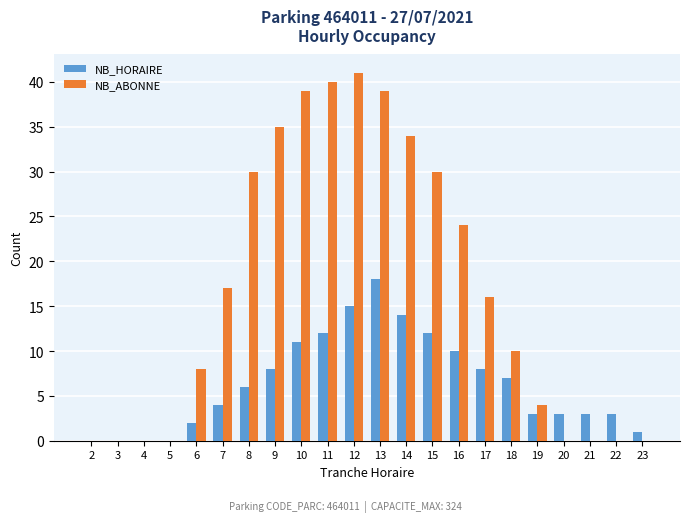

What is the sum of all NB_ABONNE values?

367